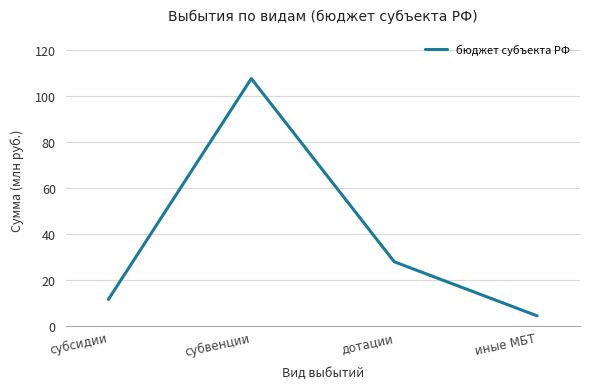

Rank the categories by value from highest to lowest.

субвенции, дотации, субсидии, иные МБТ